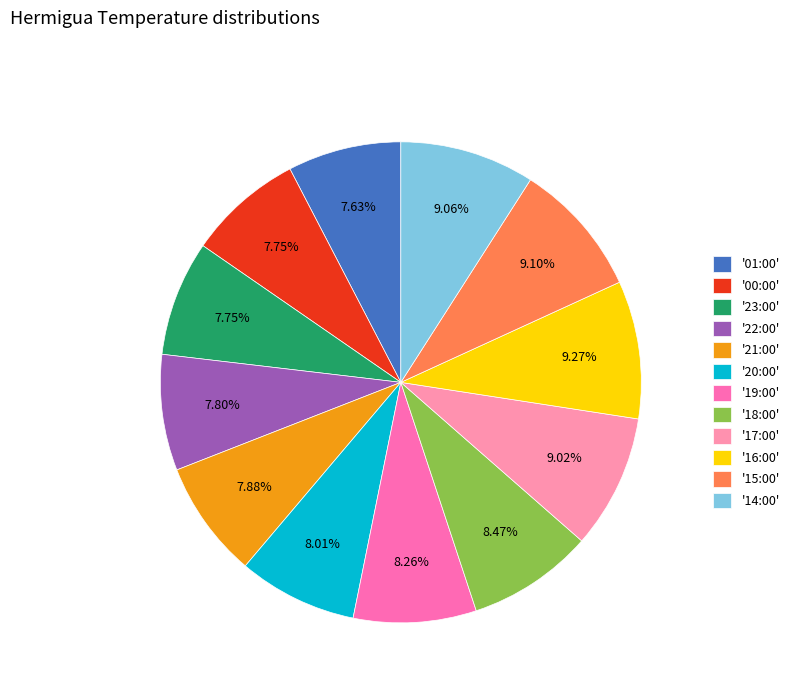

Do '19:00' and '14:00' together represent more than half of the pie?

No